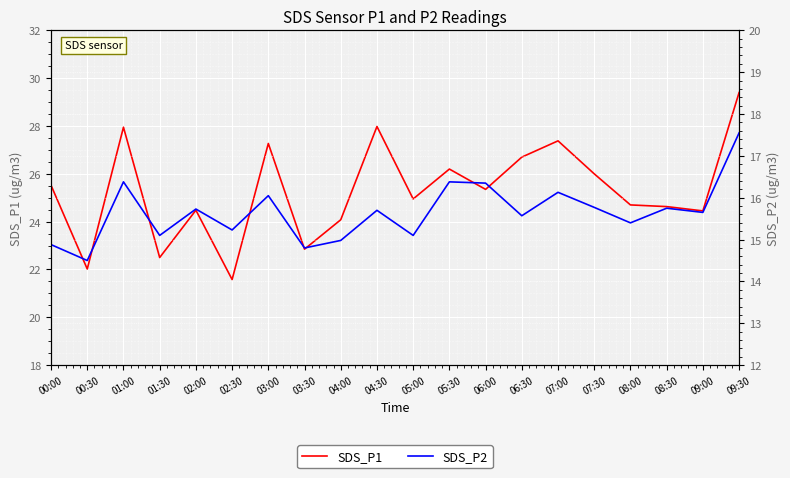

What are all the series names shown in the legend?

SDS_P1, SDS_P2